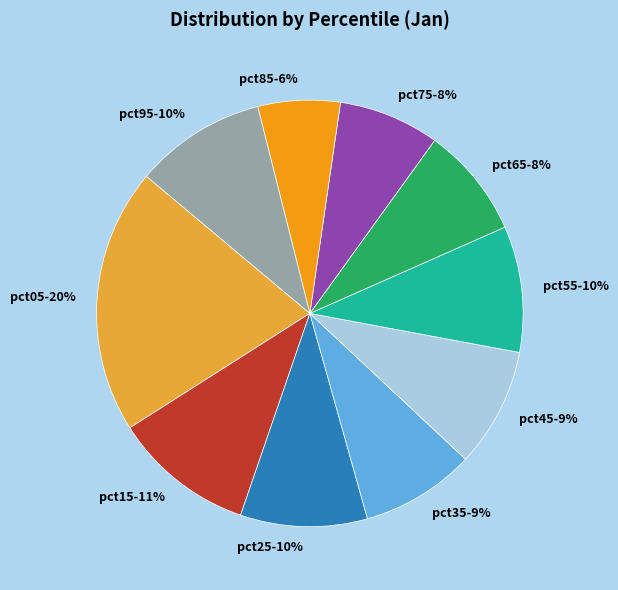

To the nearest percent, what is the combined percentage of pct05 and pct15?

31%